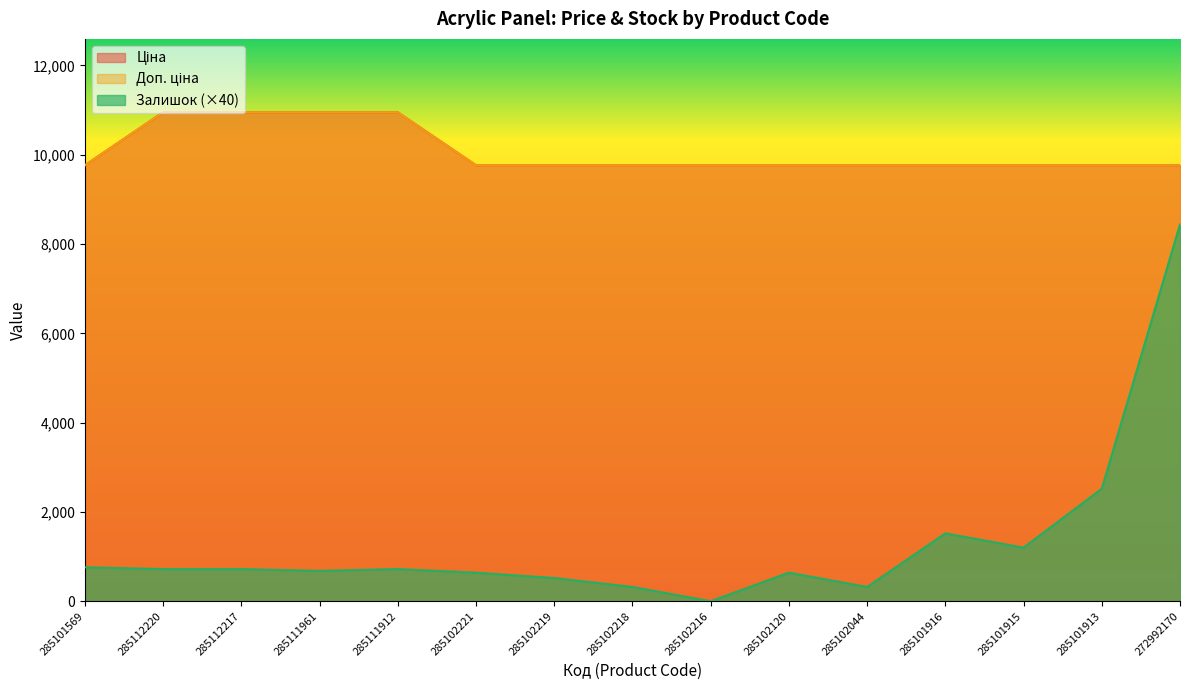

Is it true that Залишок equals 1014.0 at 285102120?

False